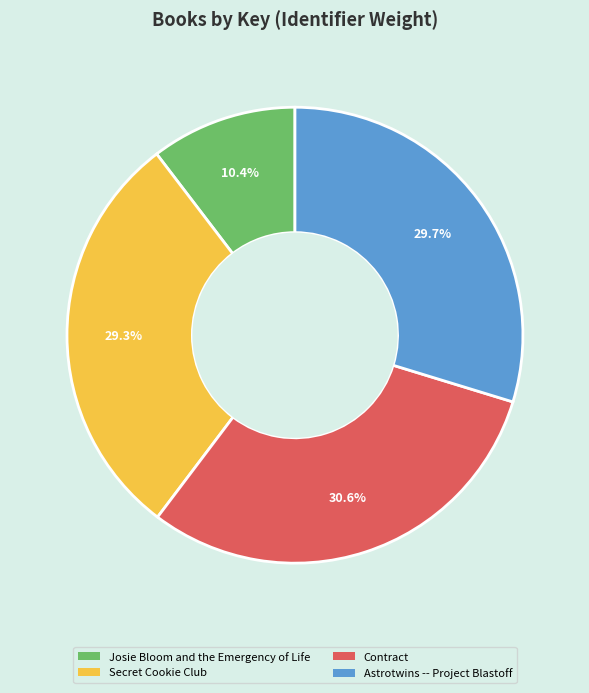

Do Secret Cookie Club and Astrotwins -- Project Blastoff together represent more than half of the pie?

Yes